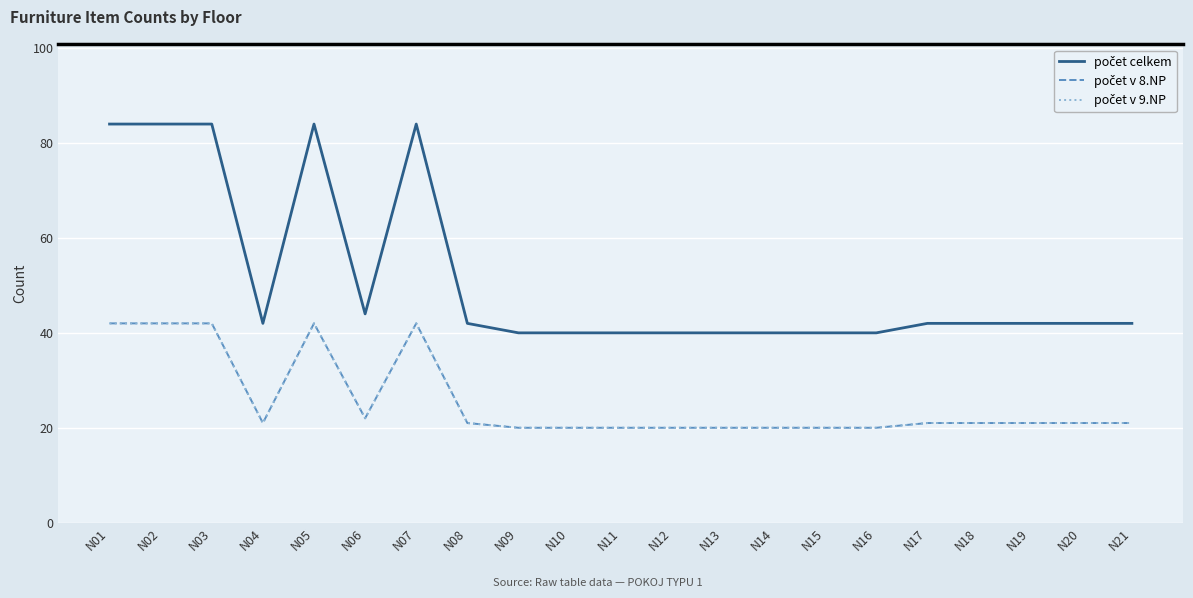

How many interior local peaks does the počet v 9.NP series have?

2